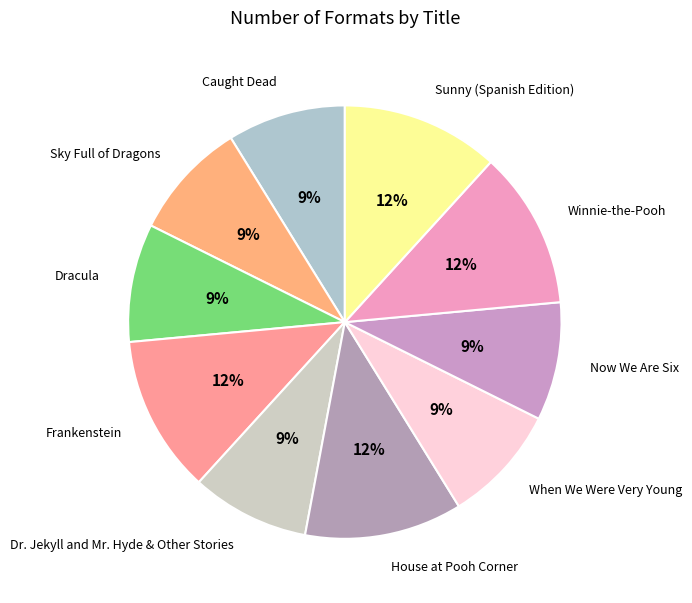

To the nearest percent, what portion does Frankenstein represent?

12%